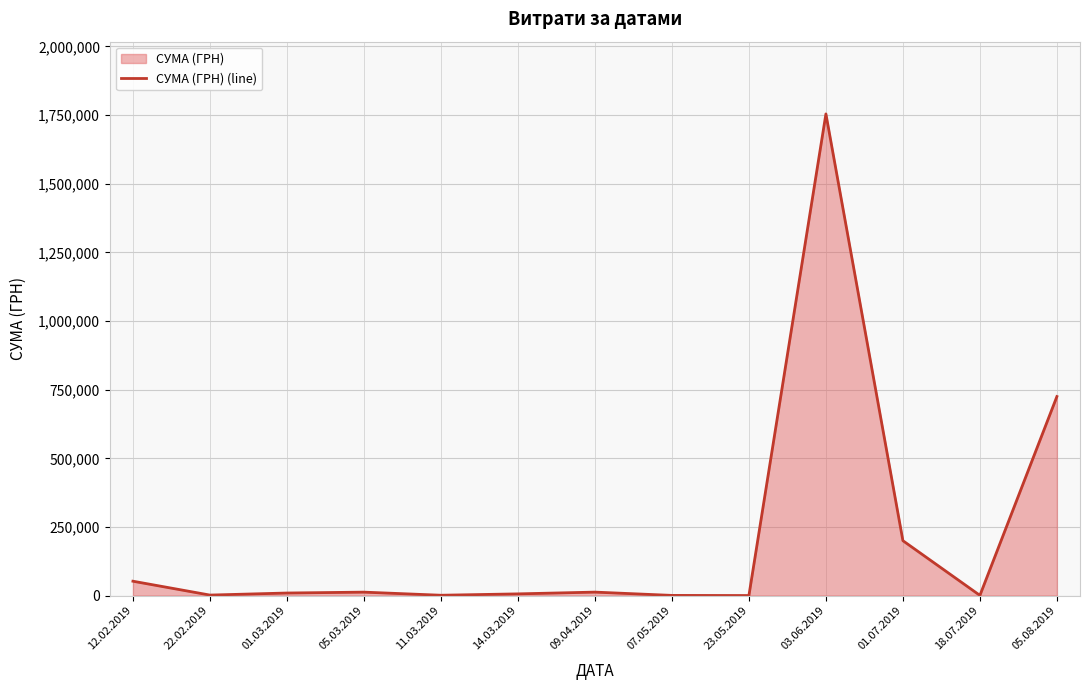

What is the label of the 3rd point from the right?

01.07.2019